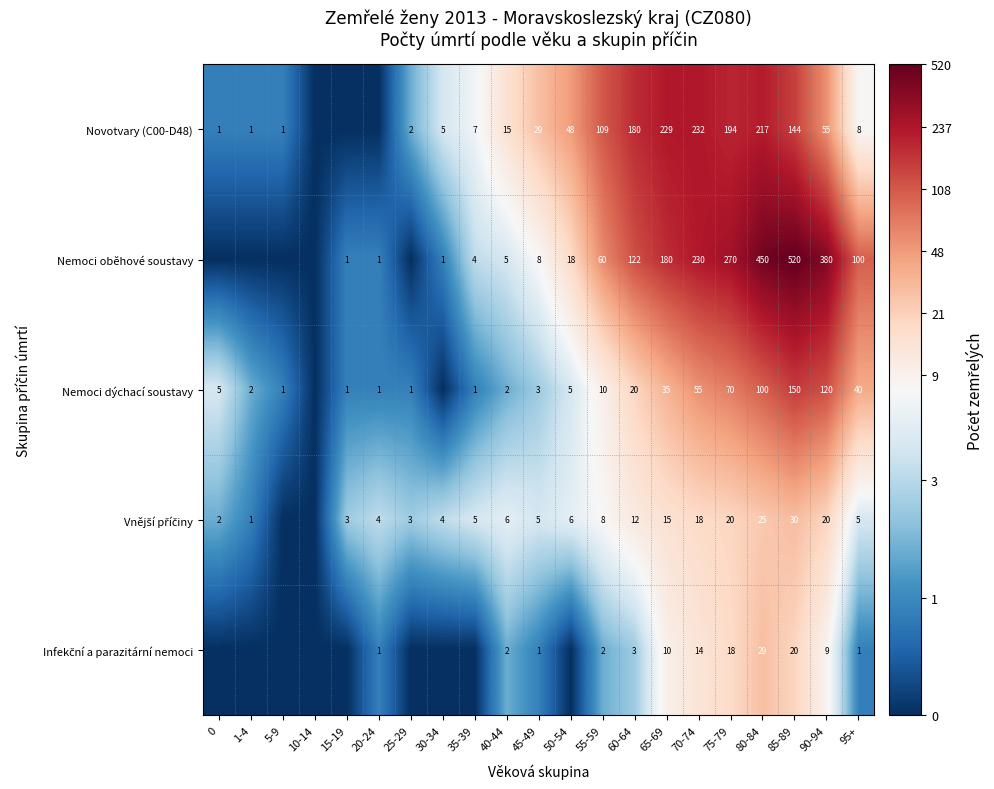

What is the spread (max minus min) of values at 40-44?

13